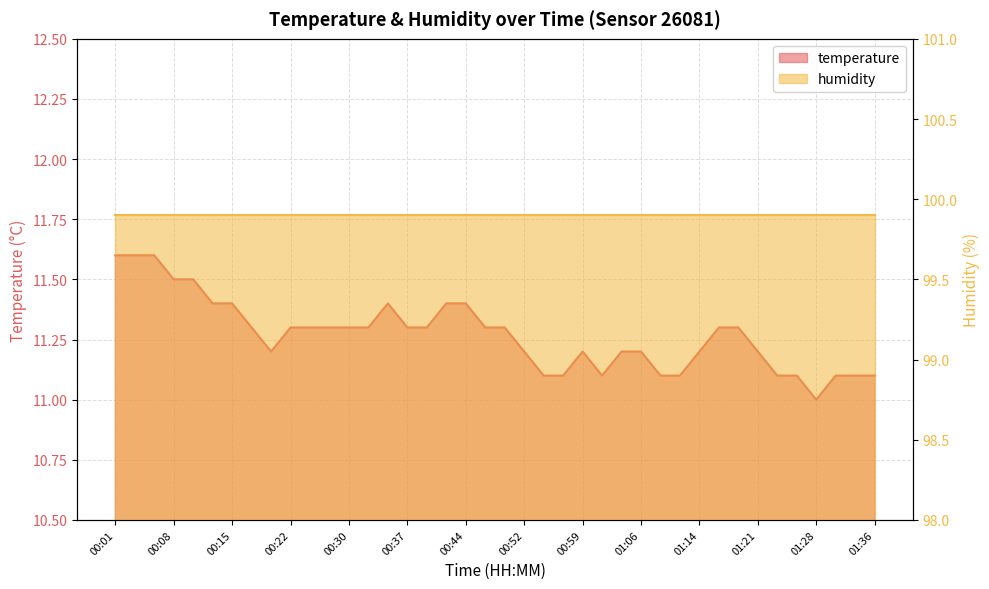

Rank the categories by value from lowest to highest.

01:28, 00:54, 00:56, 01:01, 01:09, 01:11, 01:23, 01:26, 01:31, 01:33, 01:36, 00:20, 00:52, 00:59, 01:04, 01:06, 01:14, 01:21, 00:18, 00:22, 00:25, 00:27, 00:30, 00:32, 00:37, 00:39, 00:47, 00:49, 01:16, 01:18, 00:13, 00:15, 00:35, 00:42, 00:44, 00:08, 00:10, 00:01, 00:03, 00:05